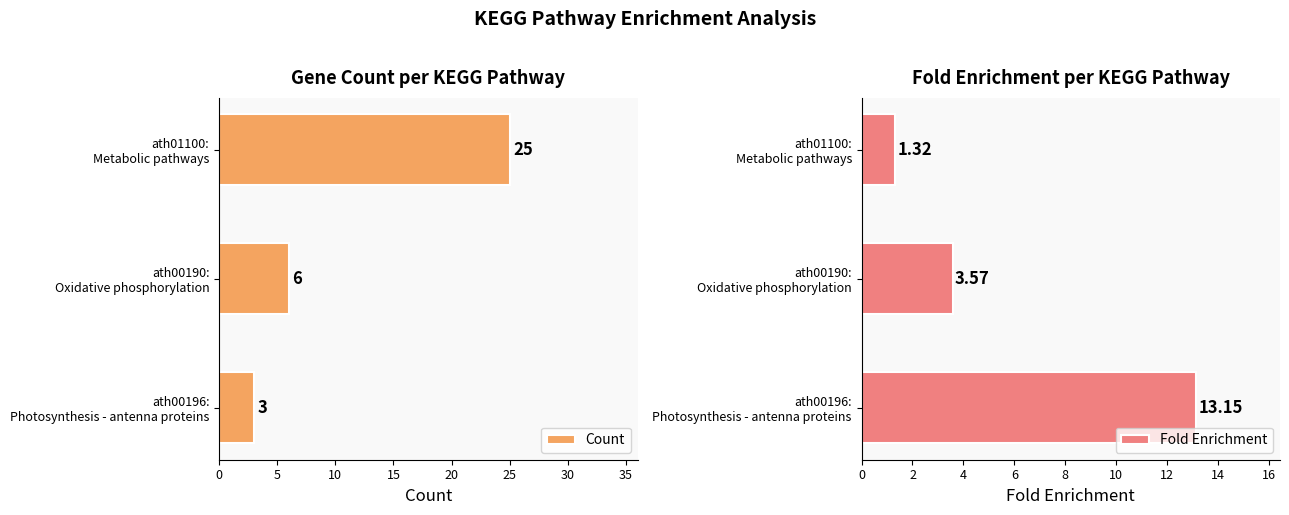

What is the difference between the second highest and minimum values in the Count series?

3